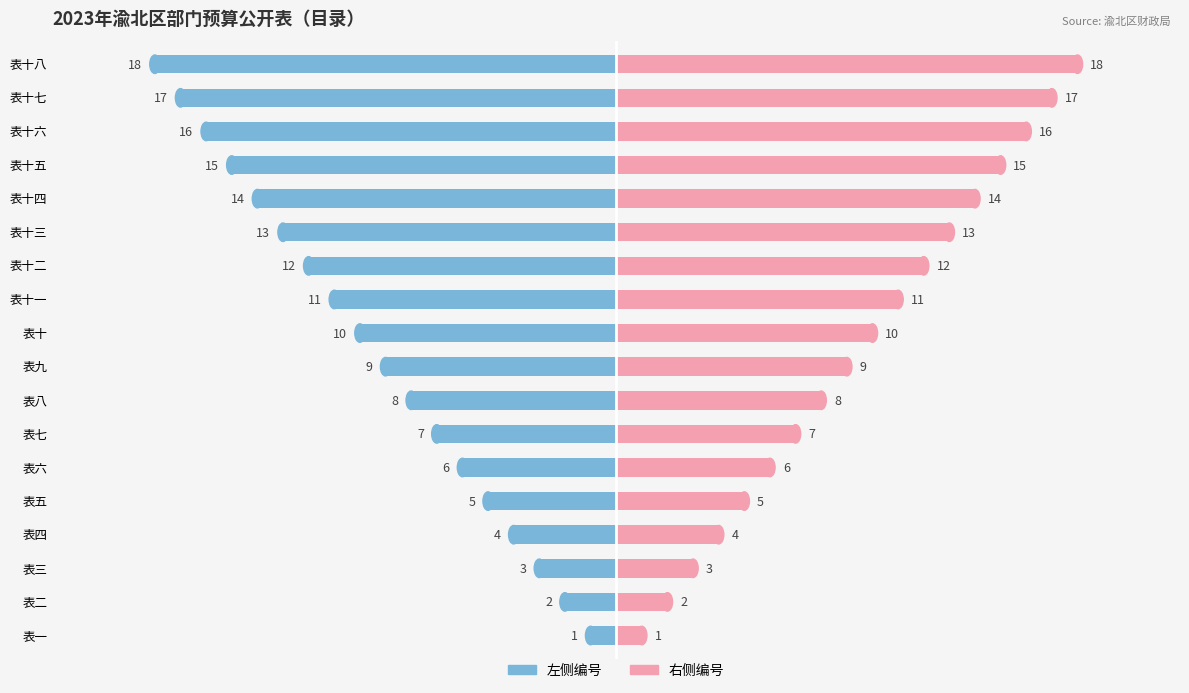

Is it true that 编号（右） equals 2 at 表十一?

False